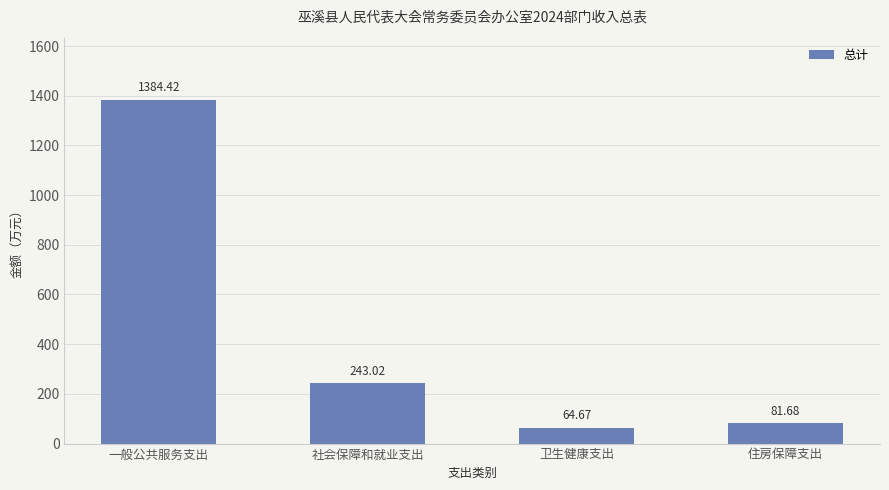

How many data points does each series have?

4